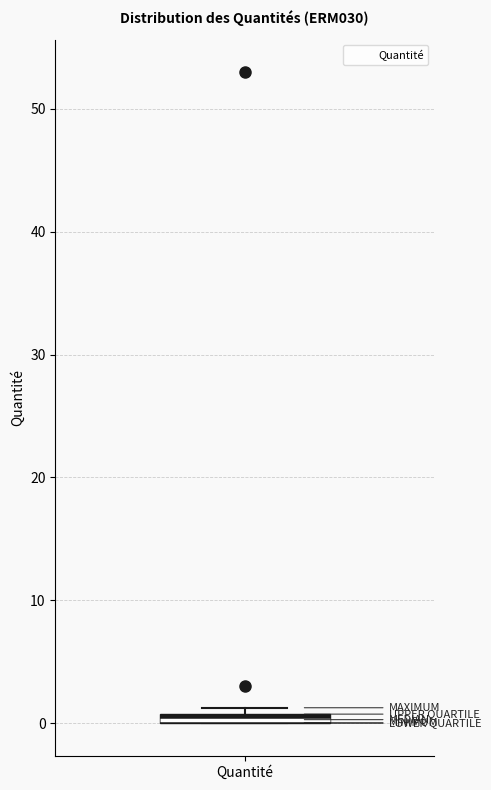

Where is the upper edge of the box for Quantité on the y-axis? The values are not printed on the chart, so give them approximately, as read against the axis.

1